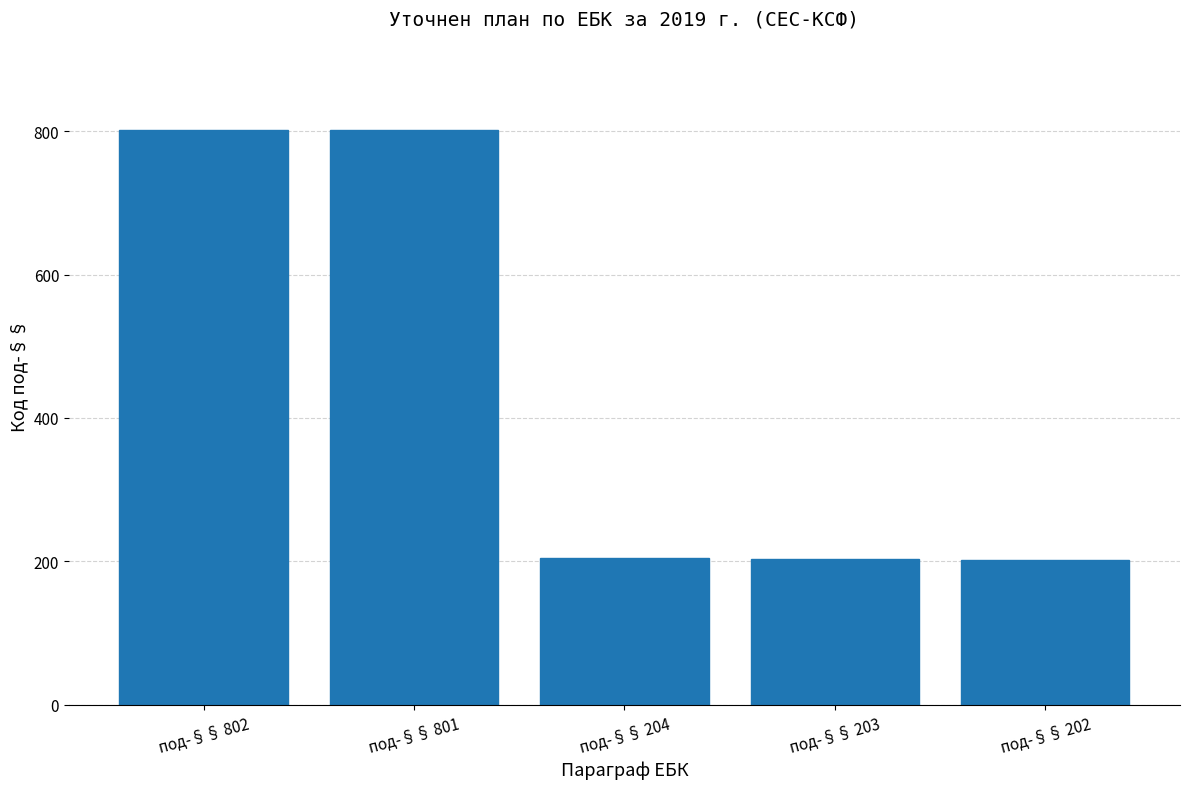

True or false: the data shows 802 at под-§§ 802.

True